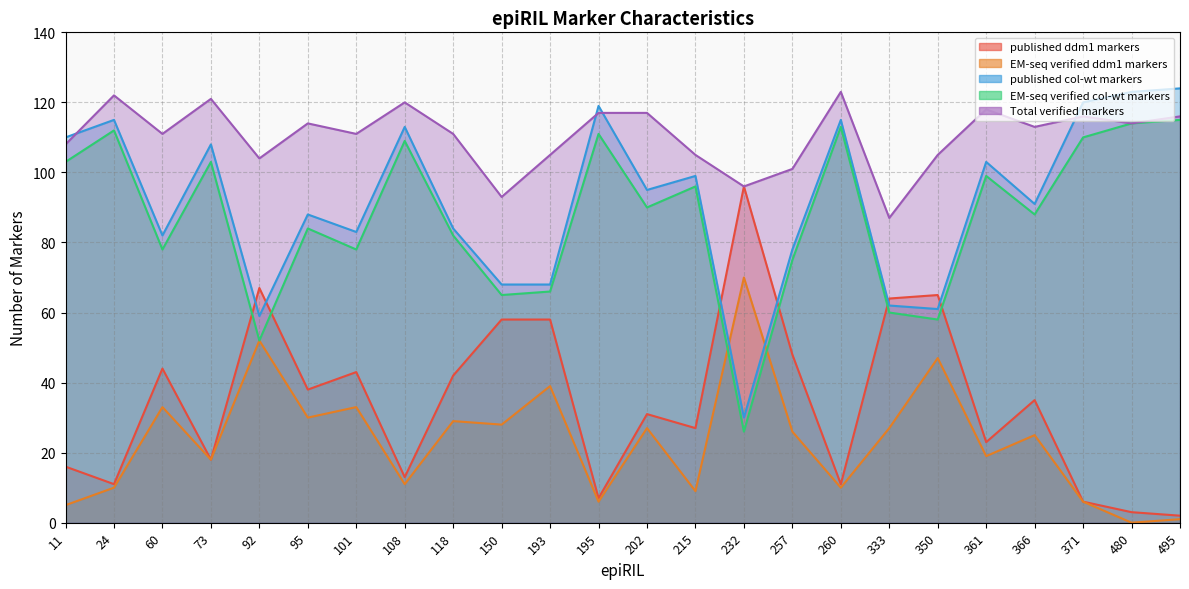

True or false: published col-wt markers has more than 2 points higher than both neighbors.

True